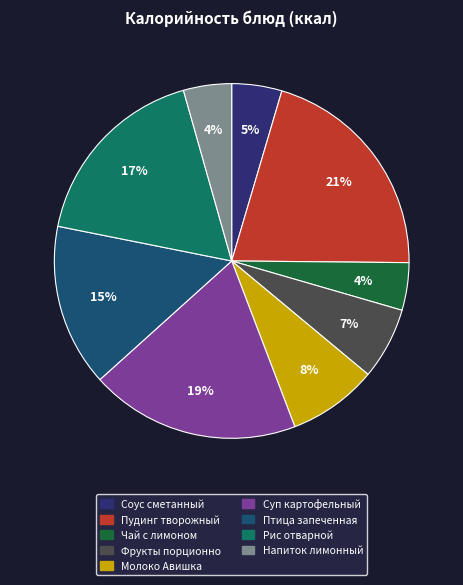

Do Молоко Авишка and Чай с лимоном together represent more than half of the pie?

No